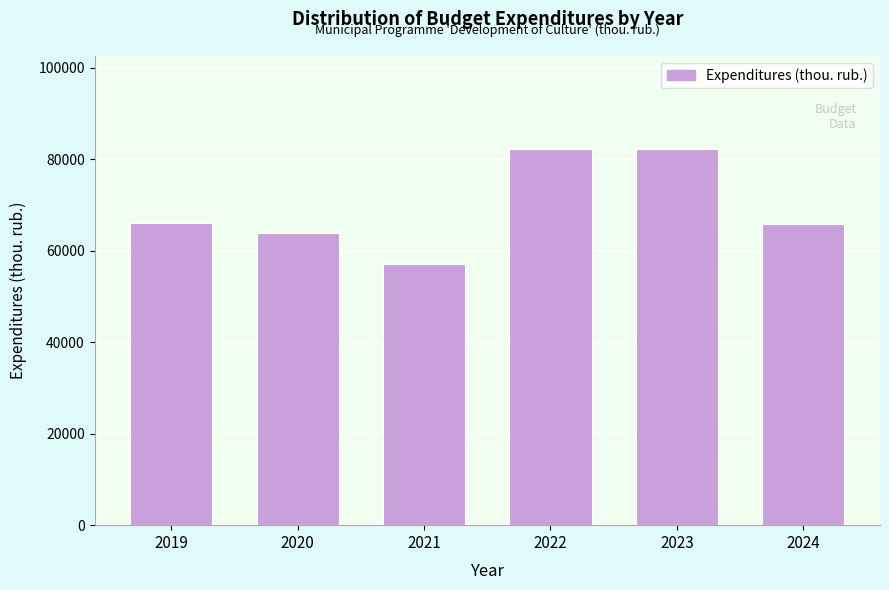

What is the greatest value displayed?

82143.2